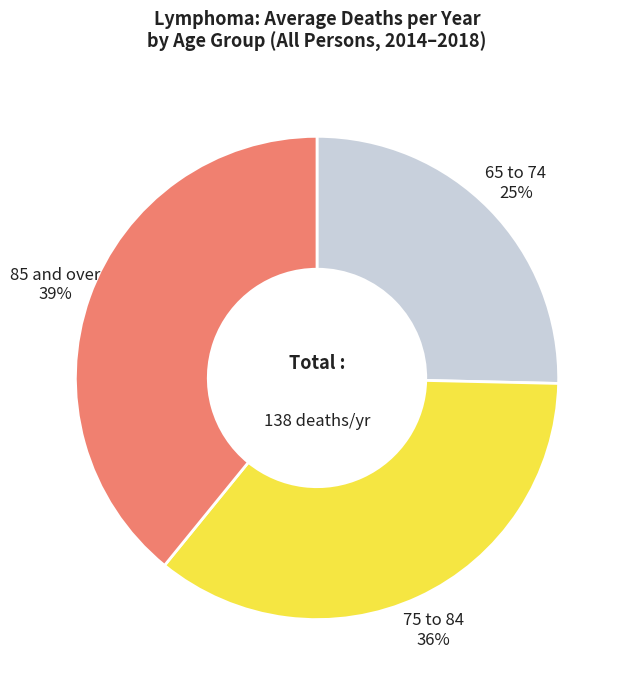

To the nearest percent, what is the difference between the largest and smallest slice percentages?

14%